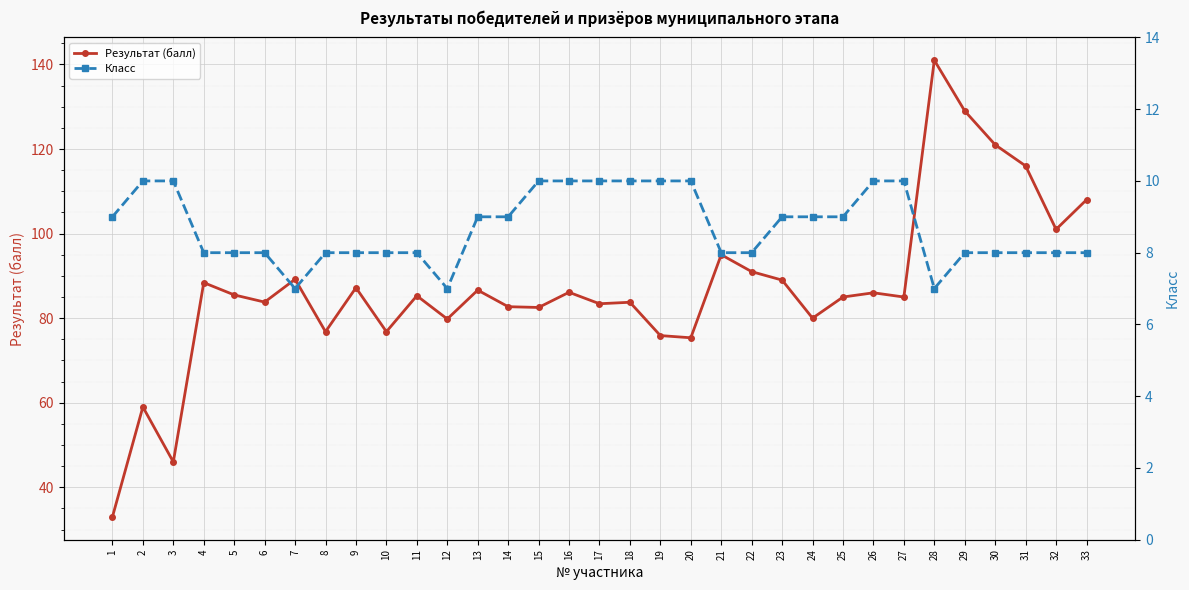

At which category does Класс reach its first local valley?

7